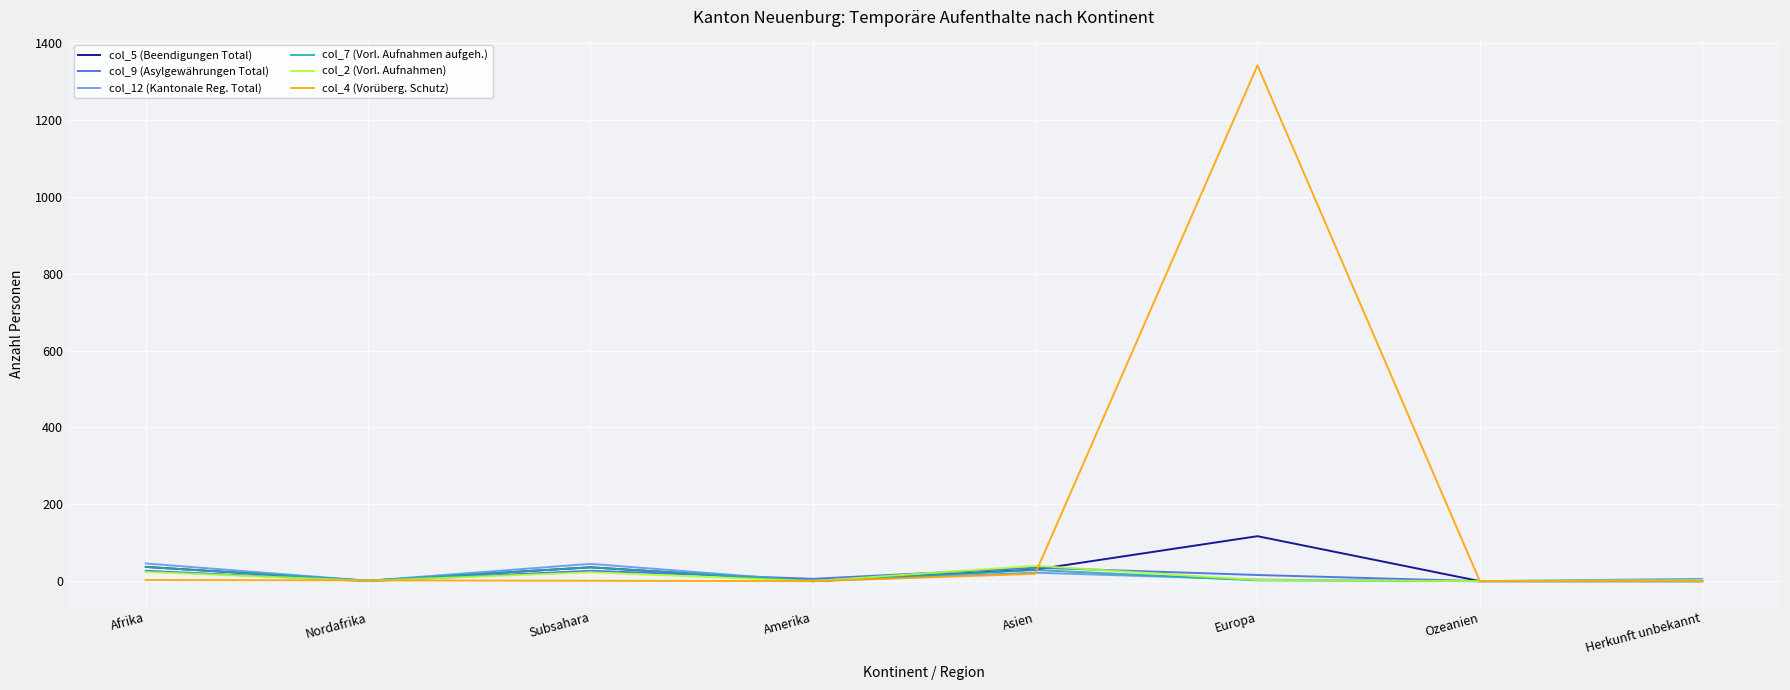

True or false: col_9 (Asylgewährungen Total) has a value of 16 at Europa.

True